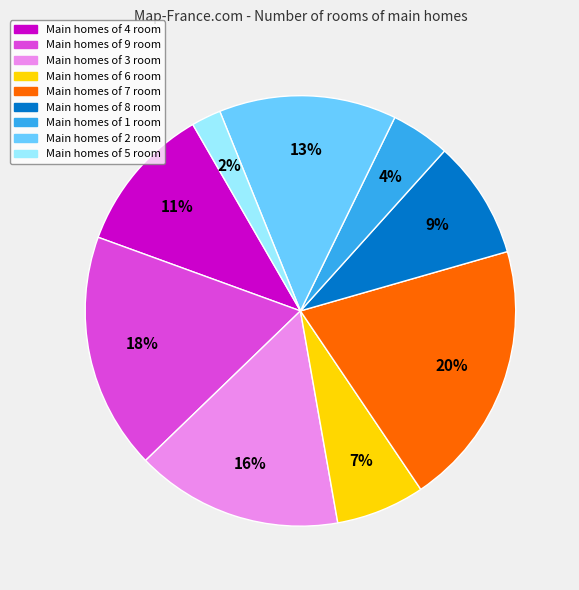

Does any single category account for the majority?

No